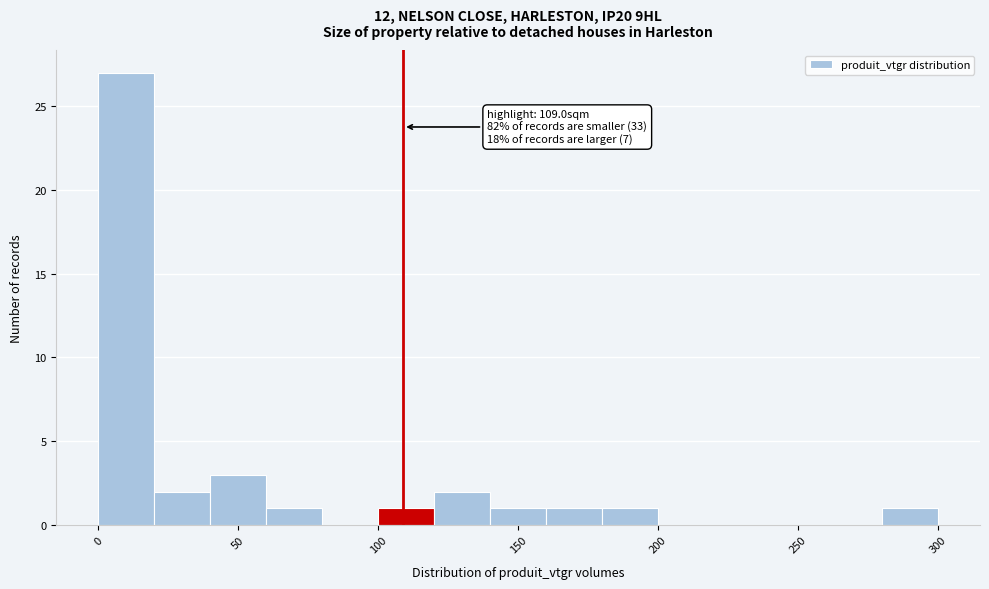

Which range on the x-axis has the tallest bar?

0 to 20